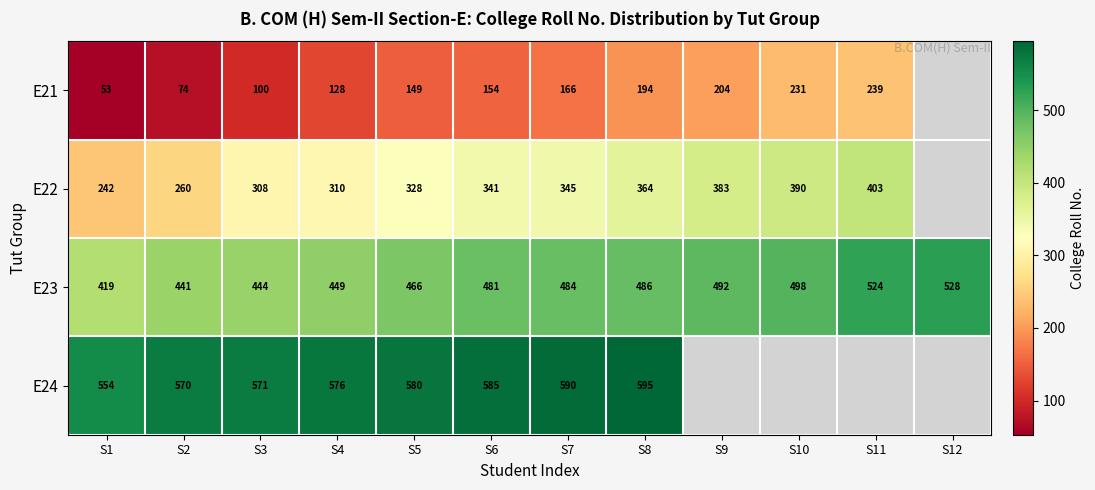

Which series changed the most between S1 and S5?

E21